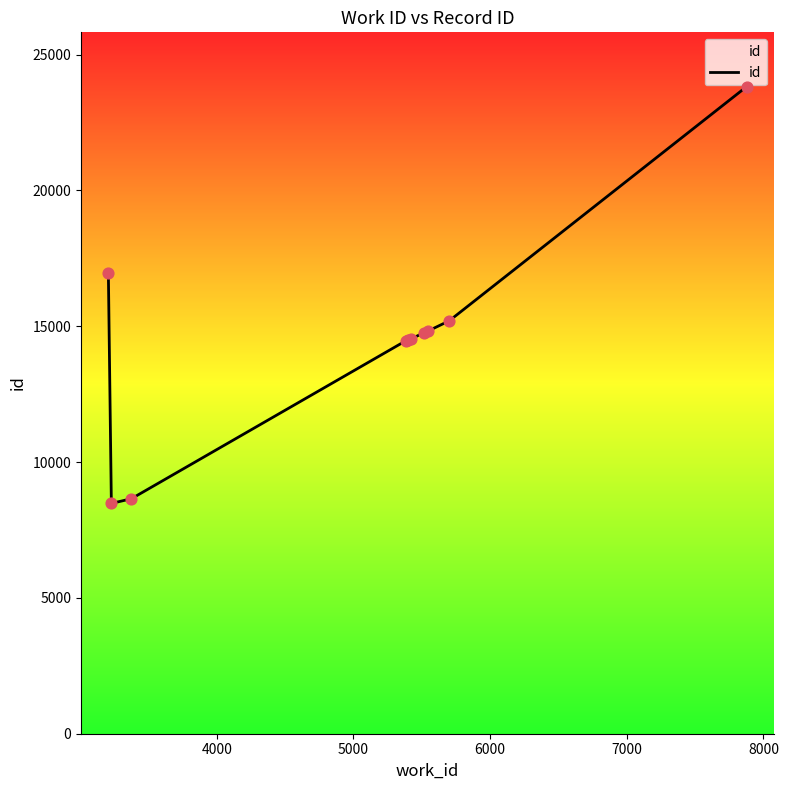

What is the greatest value displayed?

23820